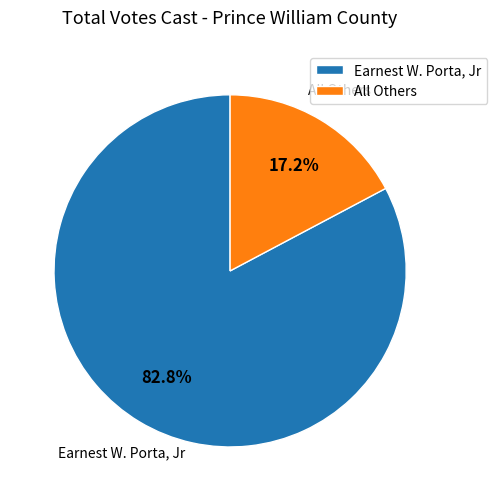

Which has a higher value, All Others or Earnest W. Porta, Jr?

Earnest W. Porta, Jr